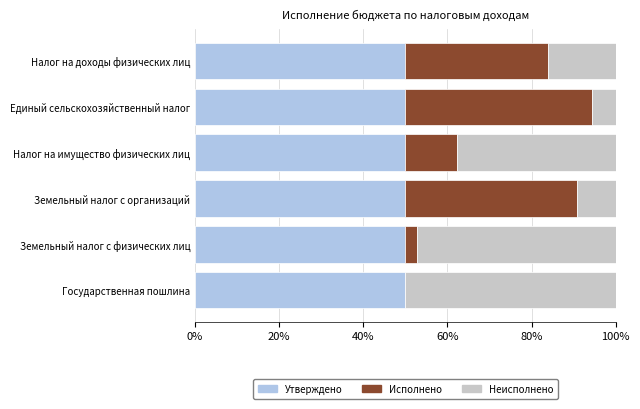

What is the sum of the Утверждено values at Налог на имущество физических лиц and Налог на доходы физических лиц?

100.0